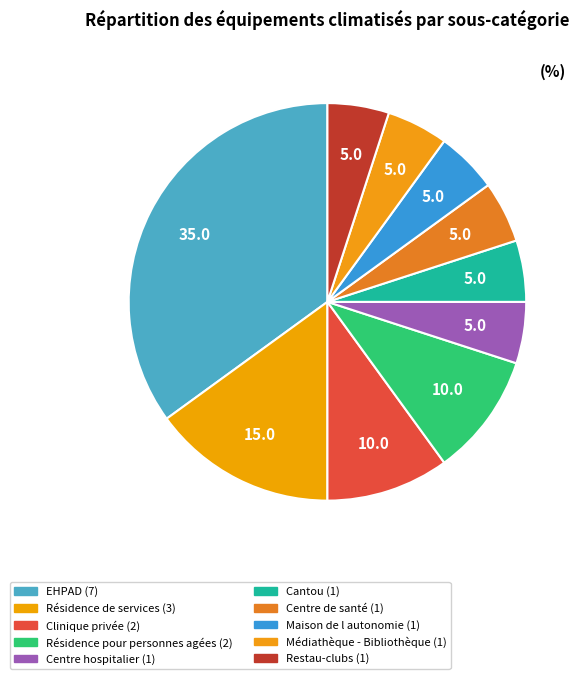

Count the number of slices in the pie.

10